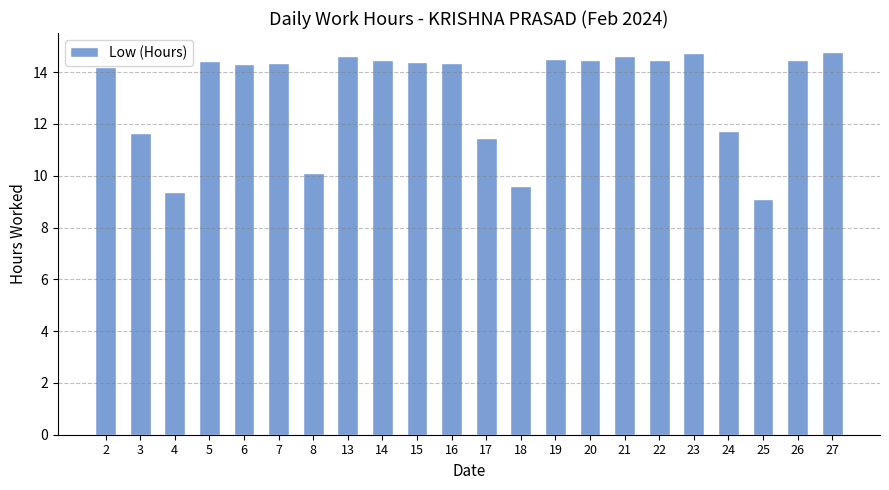

What is the difference between the maximum and minimum values?

5.7